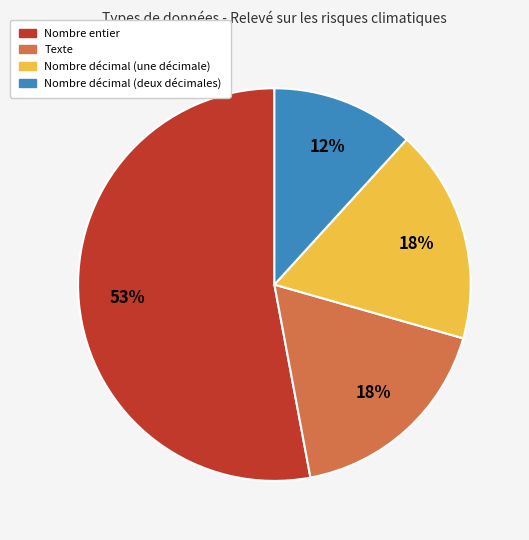

The Nombre entier slice represents 60% of the pie. True or false?

False